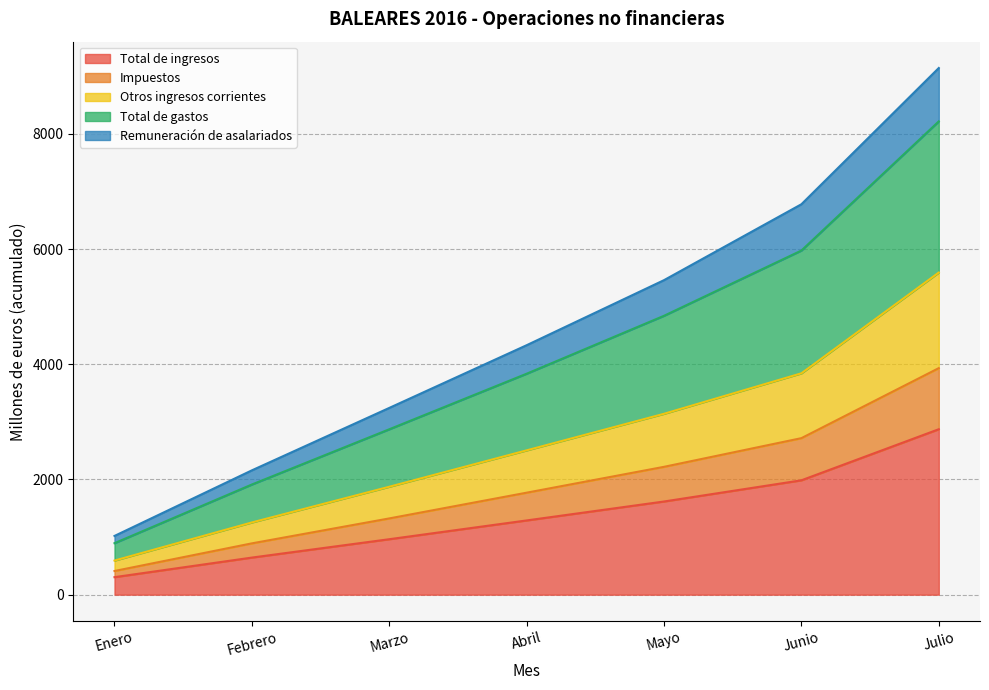

True or false: Total de ingresos has a value of 2873 at Julio.

True